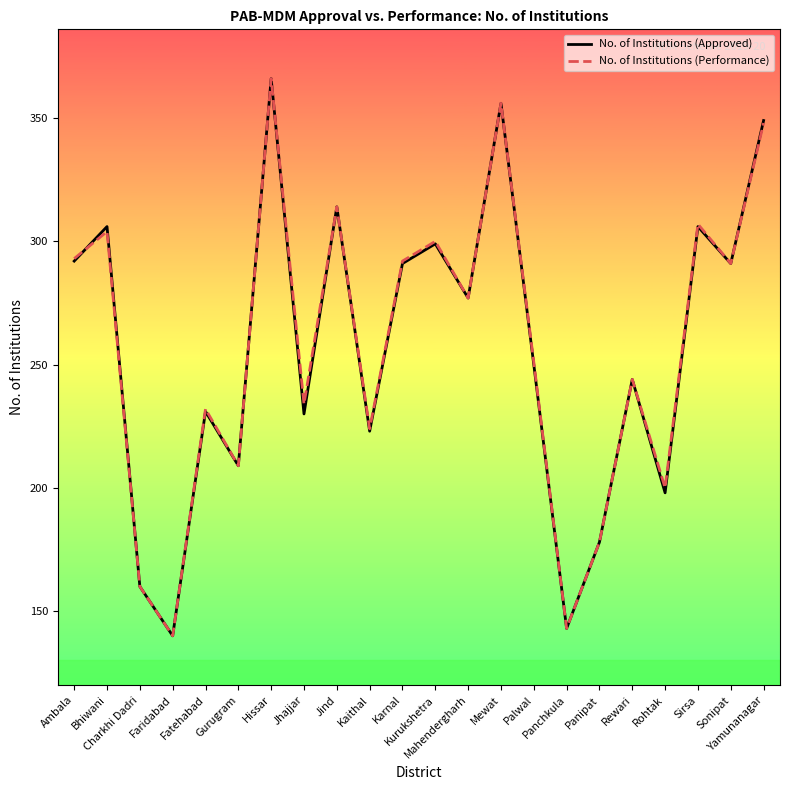

In No. of Institutions (Approved), how many points are higher than both neighbors (excluding endpoints)?

8